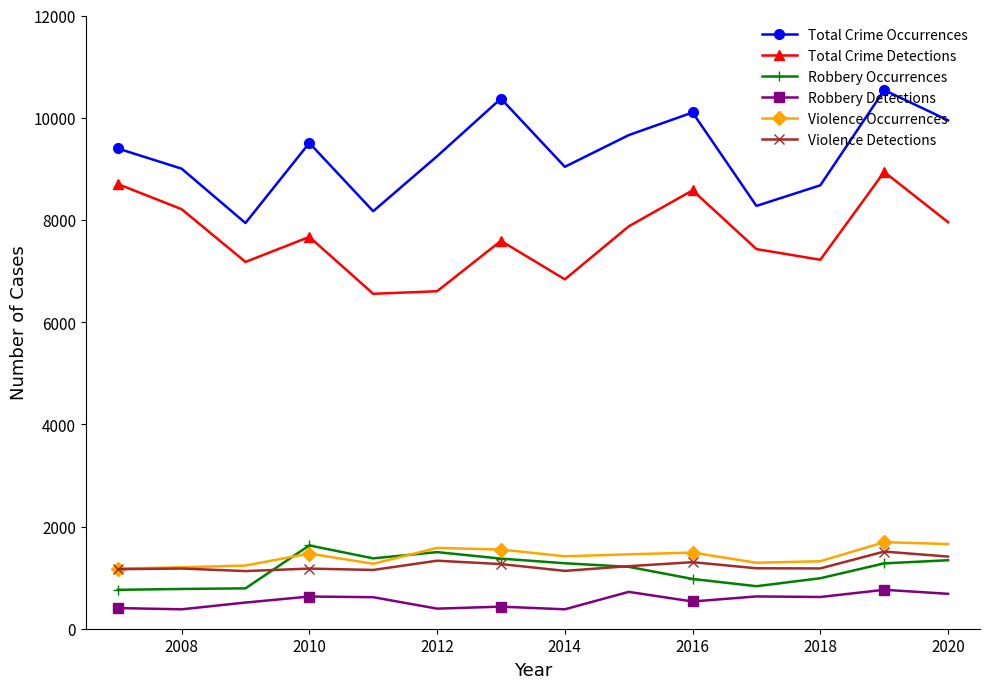

What is the value of the Total Crime Occurrences point at the 12th from the left?

8677